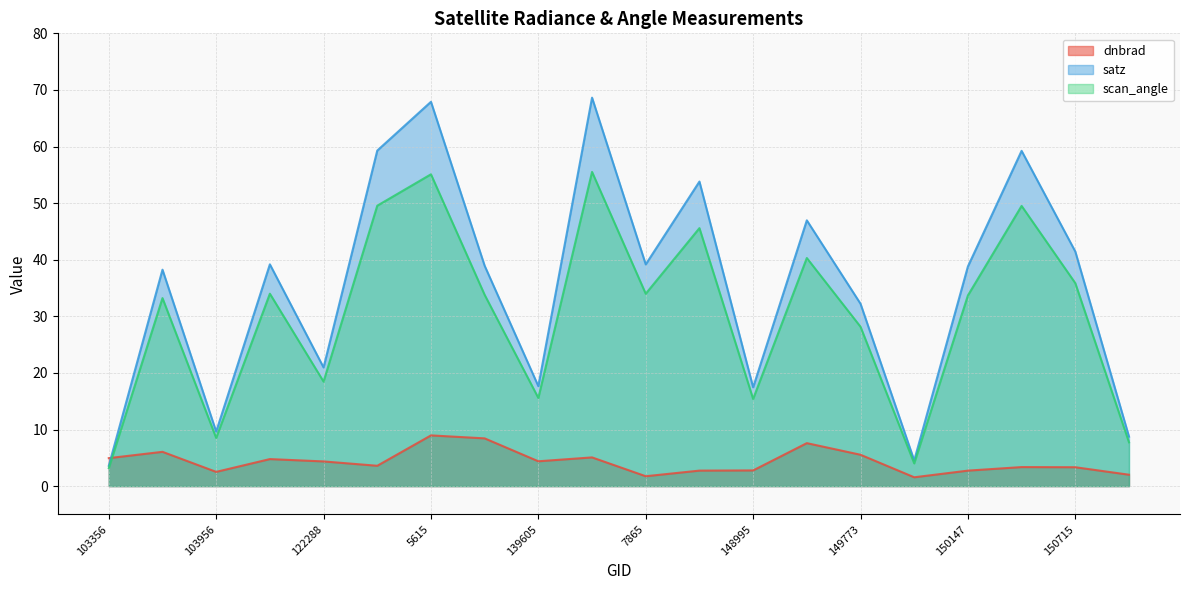

What is the smallest value displayed?

1.6